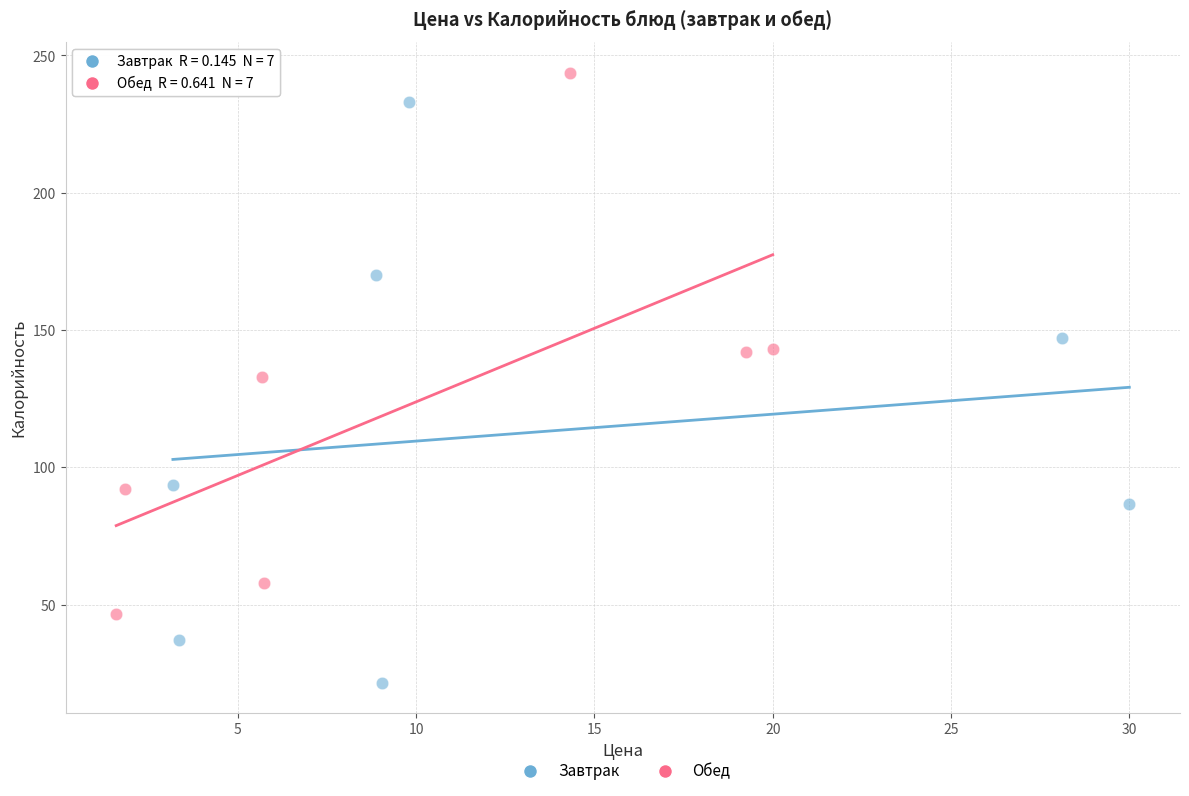

Which series contains the highest Y value?

Обед